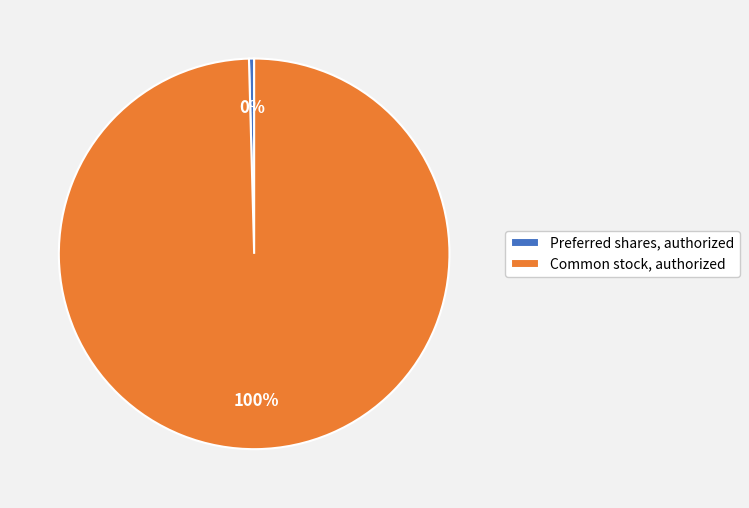

To the nearest percent, what portion does Common stock, authorized represent?

100%